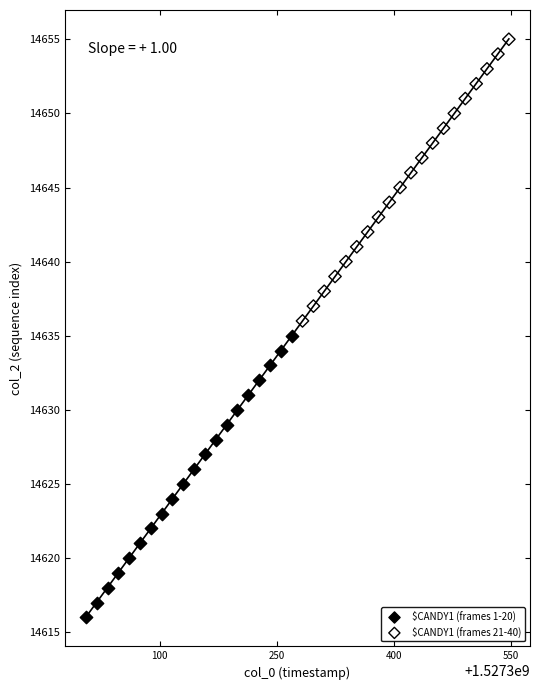

What are all the series names shown in the legend?

$CANDY1 (frames 1-20), $CANDY1 (frames 21-40)